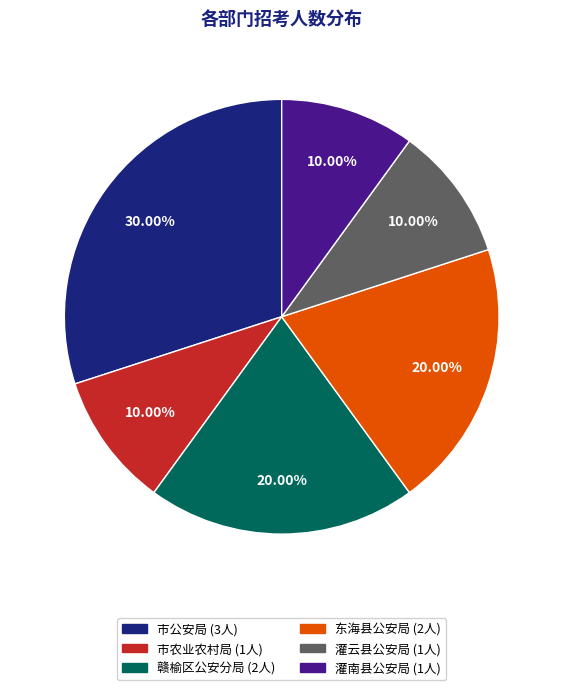

How many segments does this pie chart have?

6